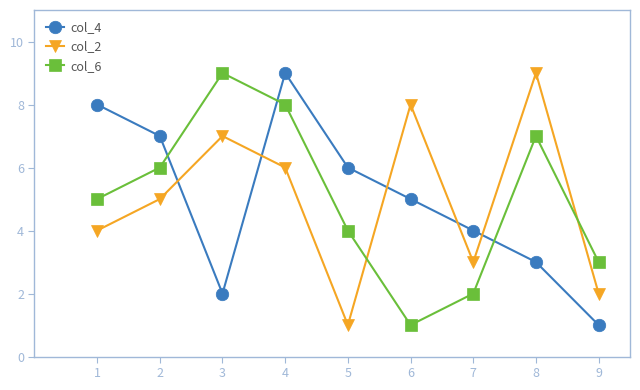

Reading left to right, transcribe all the data shown in this chart.

col_4: 1=8	2=7	3=2	4=9	5=6	6=5	7=4	8=3	9=1
col_2: 1=4	2=5	3=7	4=6	5=1	6=8	7=3	8=9	9=2
col_6: 1=5	2=6	3=9	4=8	5=4	6=1	7=2	8=7	9=3